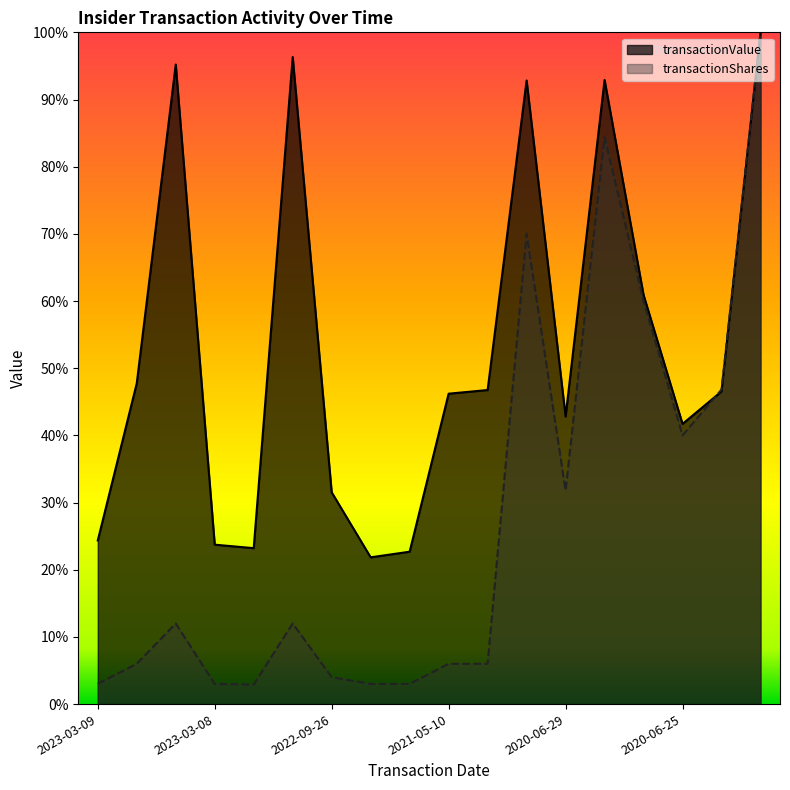

Rank the series by their maximum value, from highest to lowest.

transactionValue, transactionShares